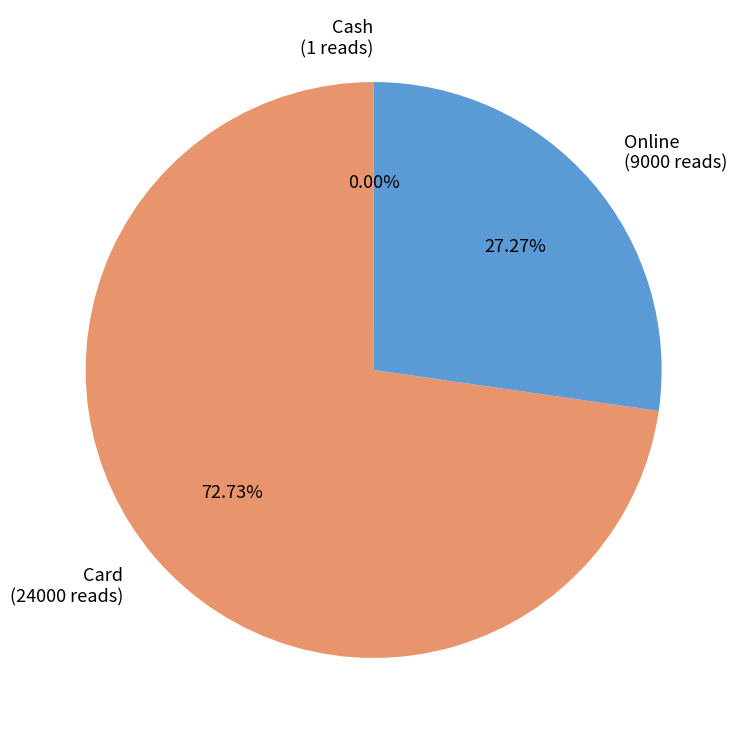

What percentage is the Online slice, to the nearest percent?

27%